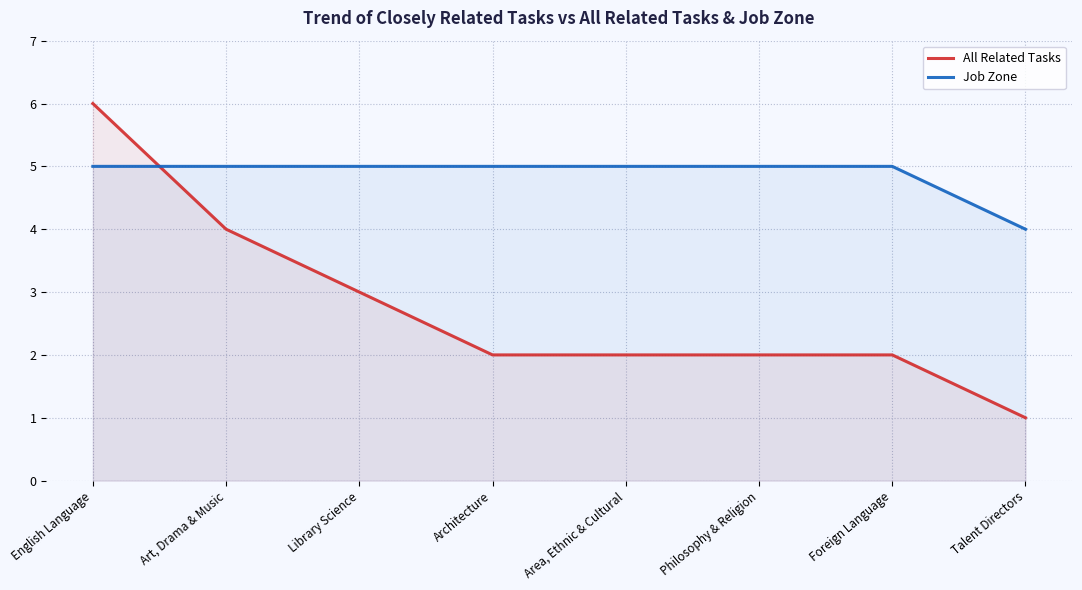

What are all the series names shown in the legend?

All Related Tasks, Job Zone